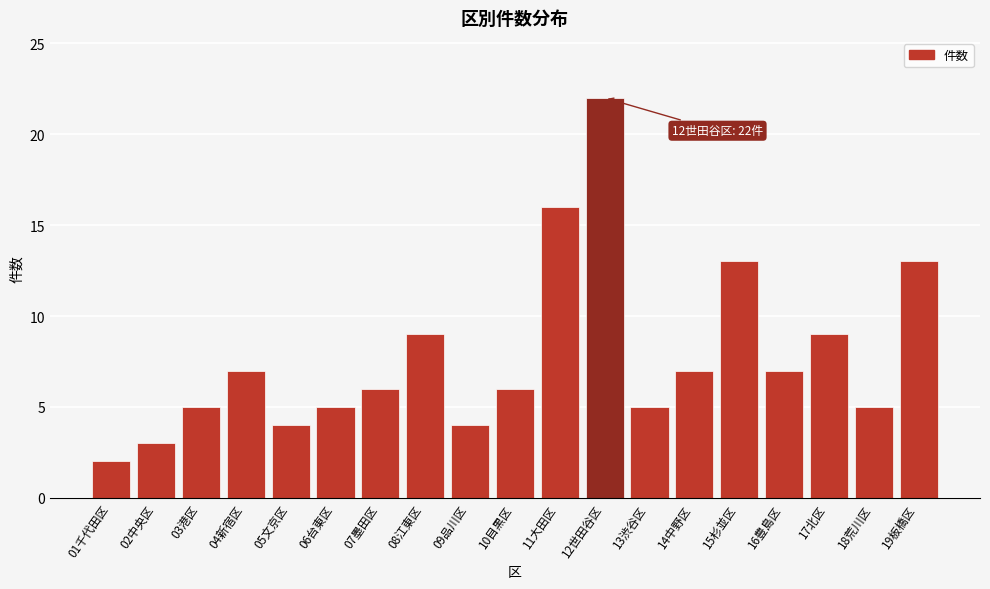

Reading left to right, list all the values displayed in this chart.

2	3	5	7	4	5	6	9	4	6	16	22	5	7	13	7	9	5	13